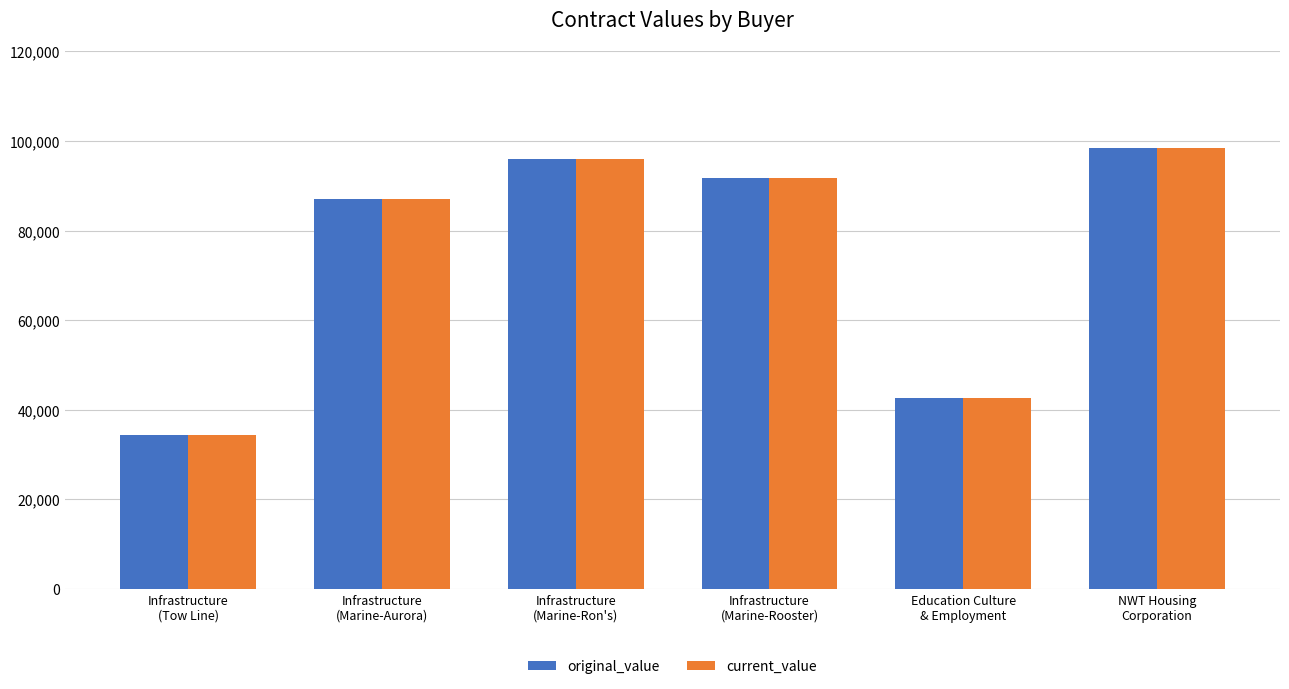

What position from the left is NWT Housing
Corporation?

6